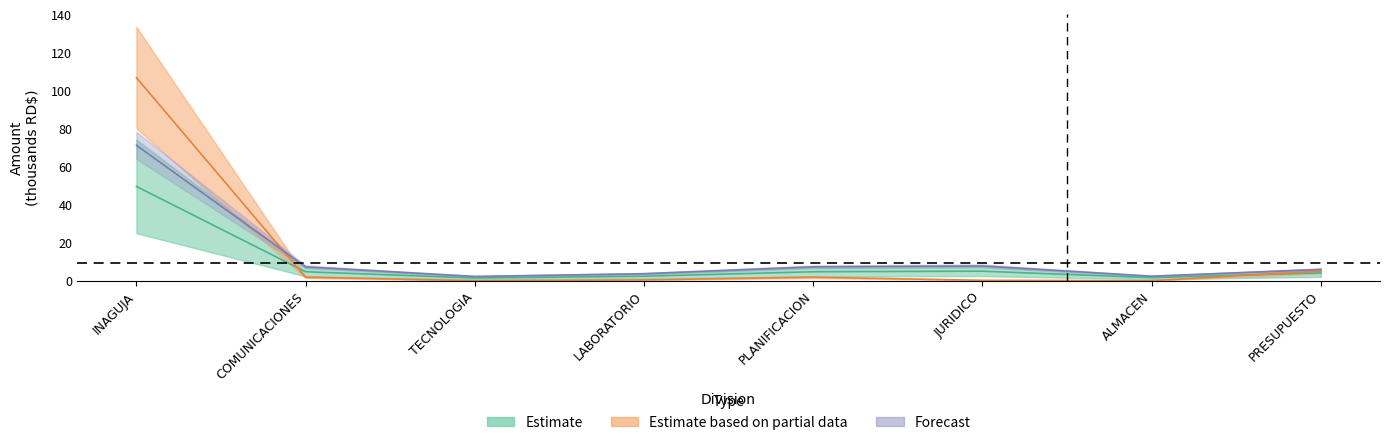

Reading right to left, transcribe all the data shown in this chart.

AFP: PRESUPUESTO=4.1	ALMACEN=1.6	JURIDICO=5.0	PLANIFICACION=4.7	LABORATORIO=2.4	TECNOLOGIA=1.4	COMUNICACIONES=4.7	INAGUJA=49.6
ISR: PRESUPUESTO=5.1	ALMACEN=0.0	JURIDICO=0.2	PLANIFICACION=1.9	LABORATORIO=0.4	TECNOLOGIA=0.0	COMUNICACIONES=1.9	INAGUJA=106.9
SFS: PRESUPUESTO=5.9	ALMACEN=2.4	JURIDICO=7.8	PLANIFICACION=7.3	LABORATORIO=3.7	TECNOLOGIA=2.2	COMUNICACIONES=7.3	INAGUJA=71.3